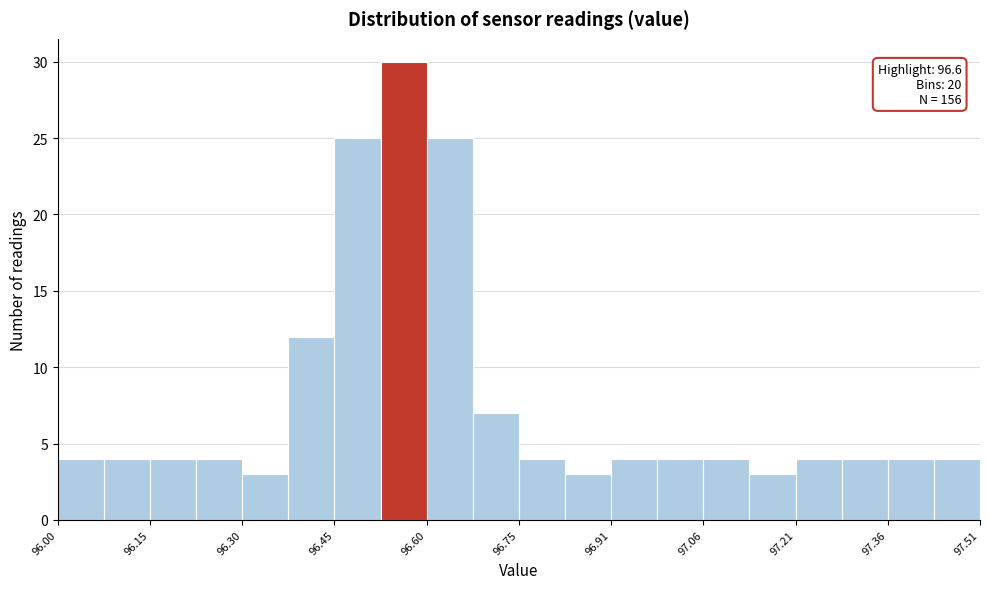

Around what value on the x-axis is the tallest bar? Give the approximate position of its centre, as read against the axis.

96.56